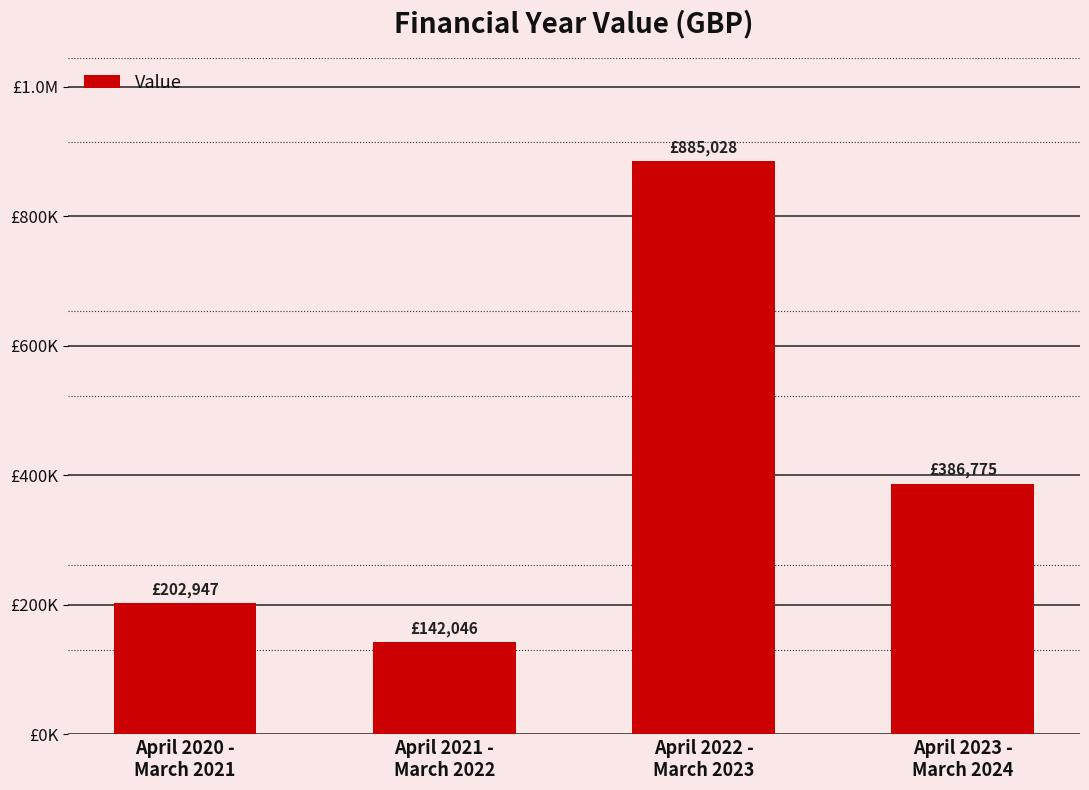

What is the change in value from April 2022 -
March 2023 to April 2023 -
March 2024?

-498252.8